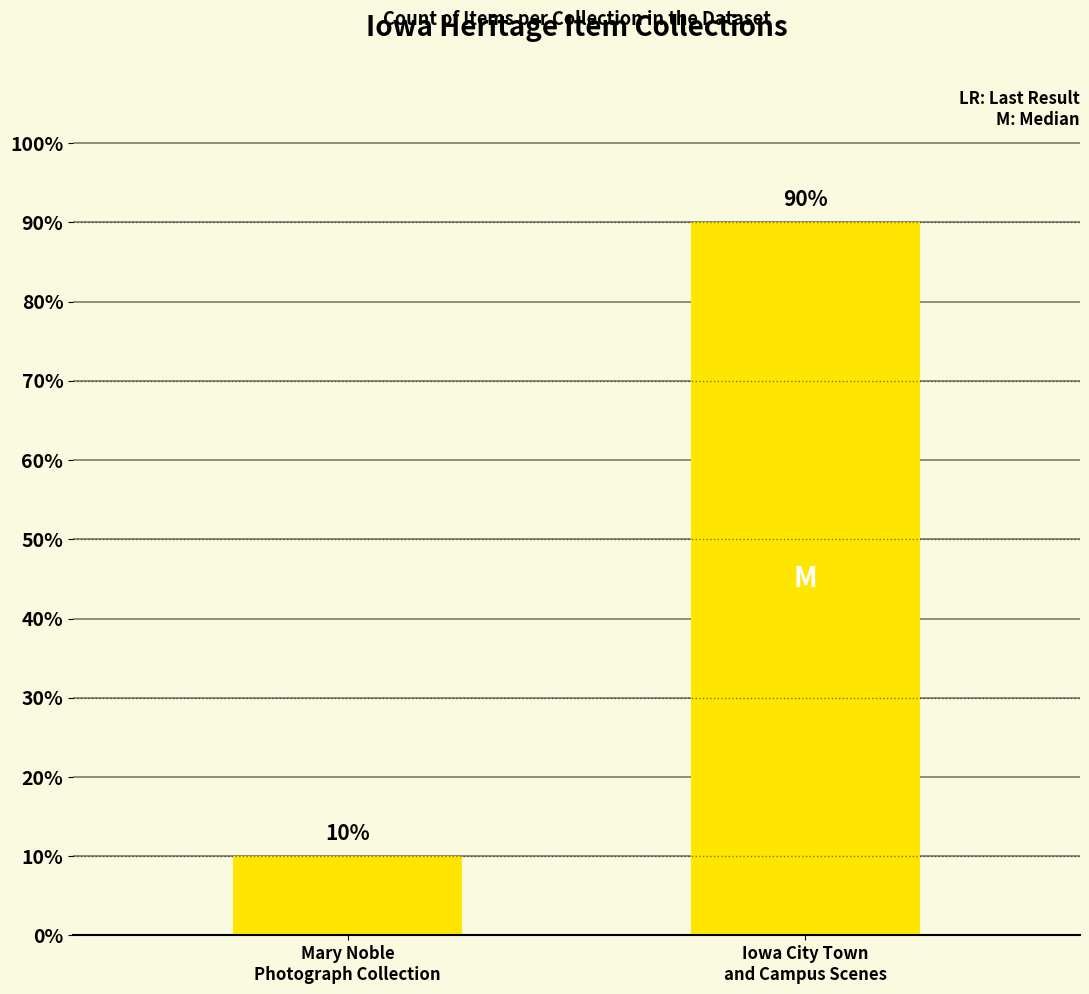

Count the number of data series in this chart.

1